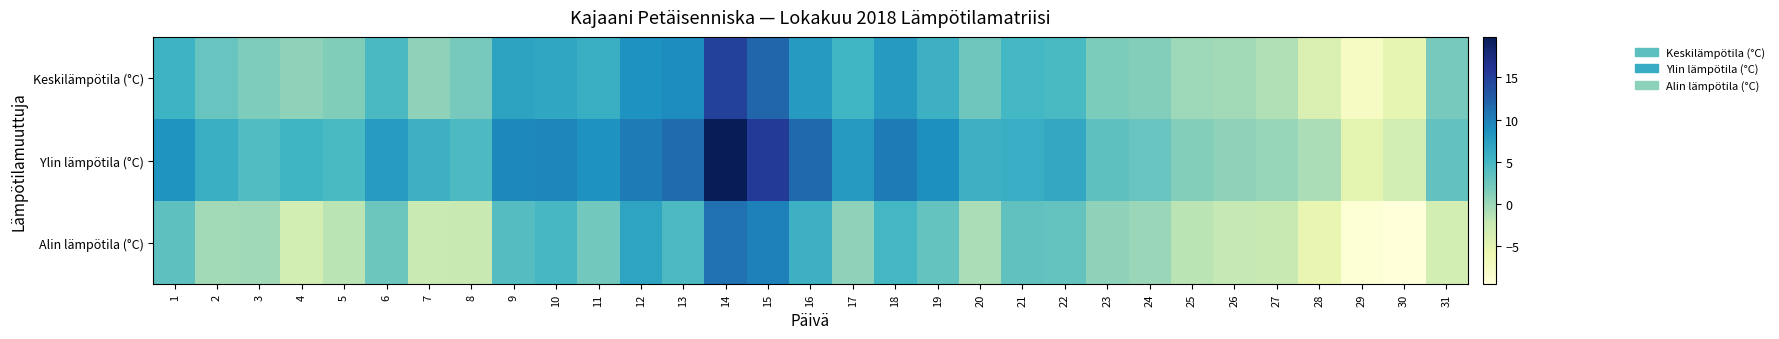

Rank the series at 21 from lowest to highest value.

Alin lämpötila (°C), Keskilämpötila (°C), Ylin lämpötila (°C)